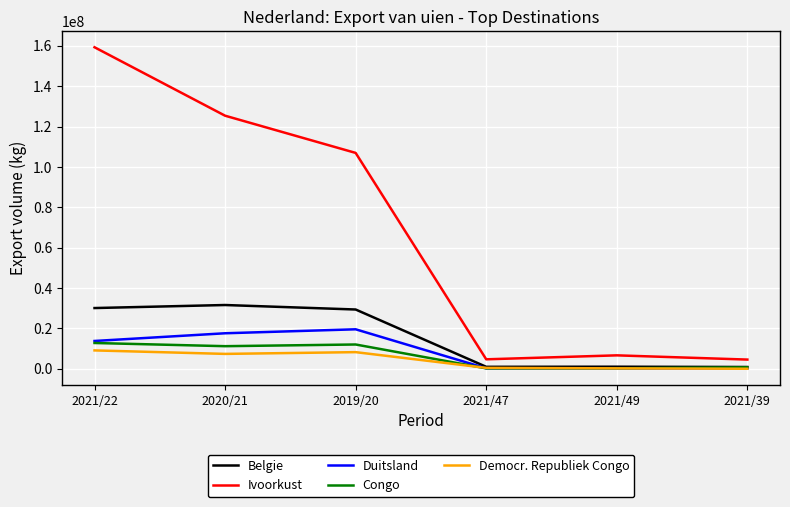

Does the chart display data point markers on the line(s)?

No